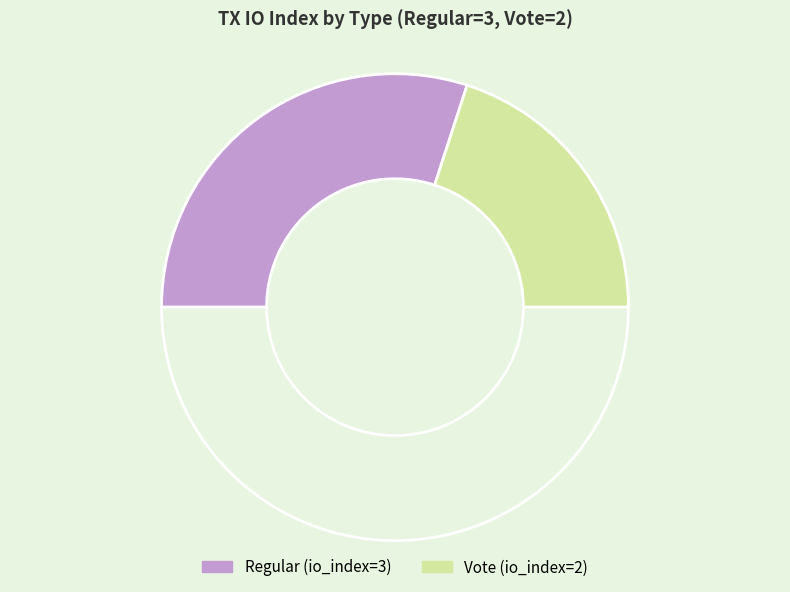

Count the number of slices in the pie.

3